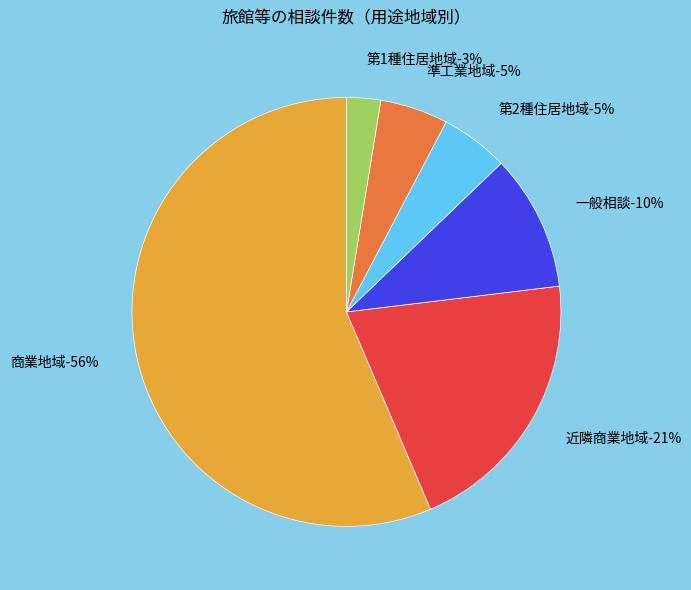

Is there a majority slice in this chart?

Yes